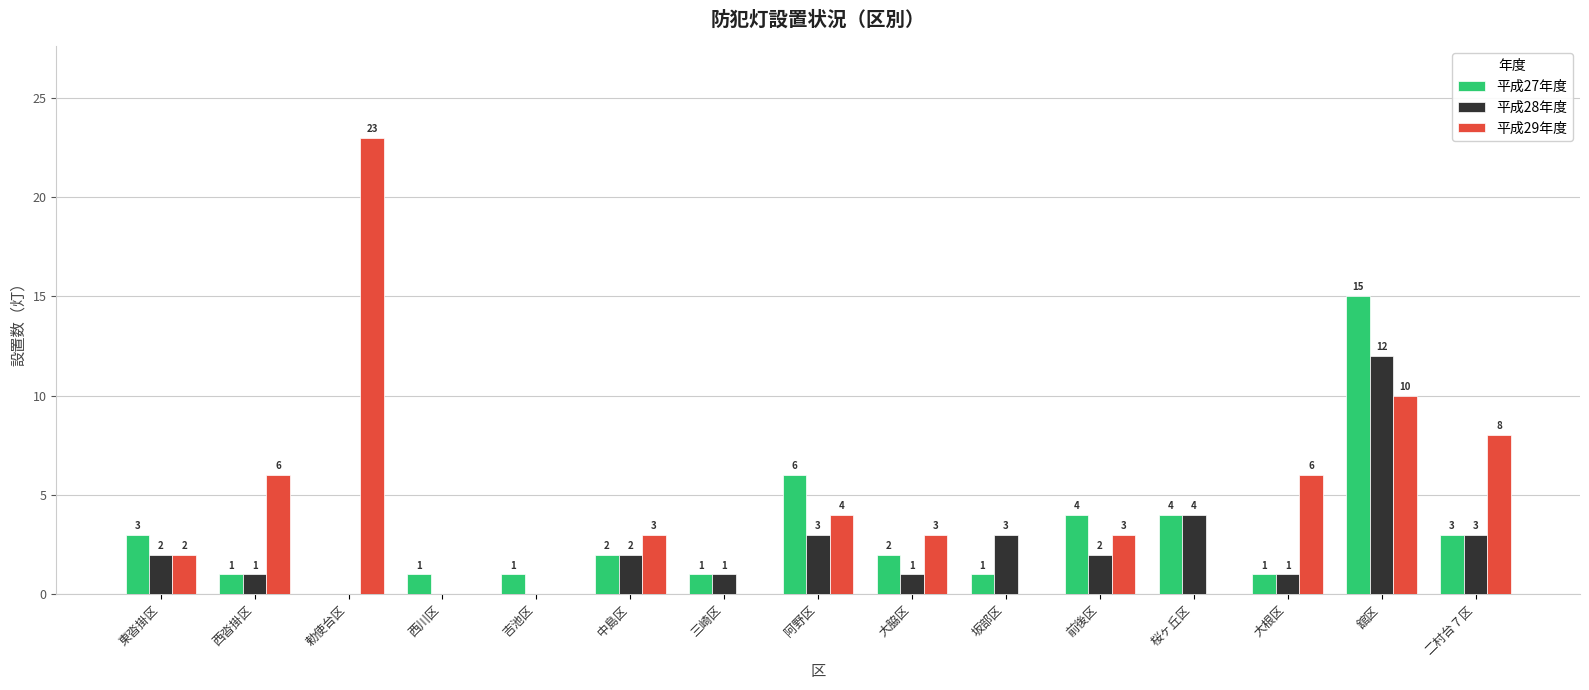

Where is 平成28年度 nearest to the value 6?

桜ヶ丘区